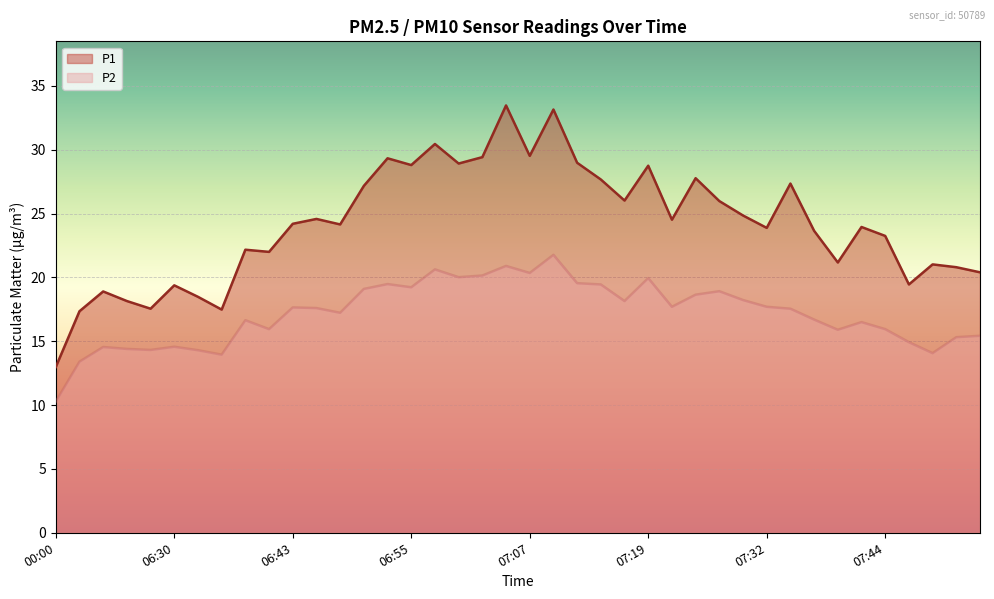

The value of P1 at 07:39 is 5.9. True or false?

False